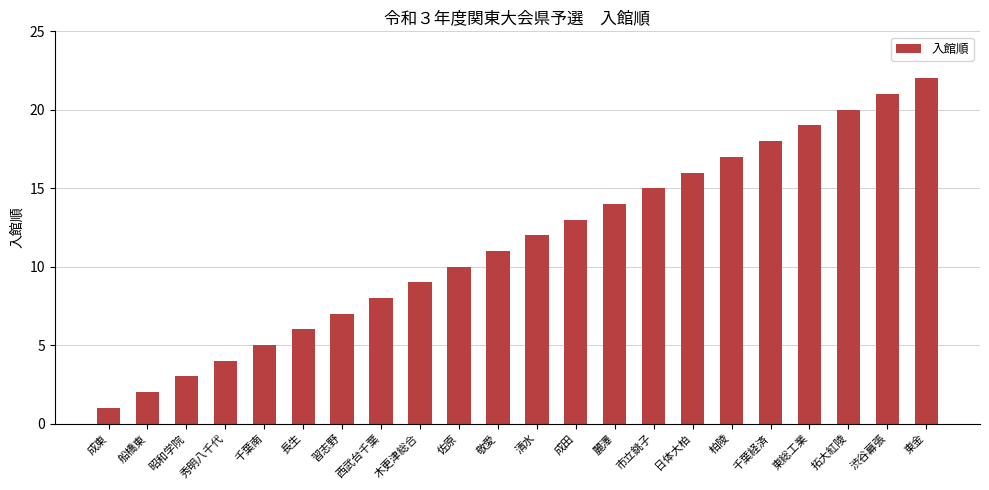

What is the change in value from 敬愛 to 拓大紅陵?

+9